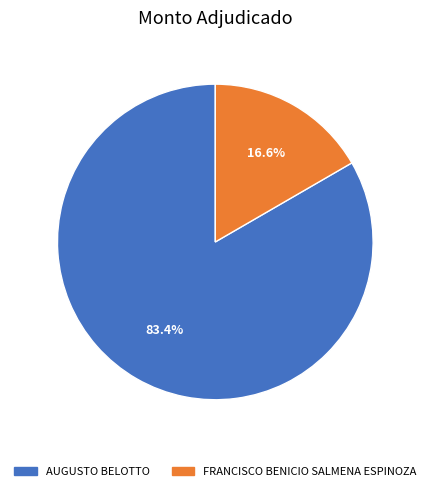

To the nearest percent, what percentage of the pie is FRANCISCO BENICIO SALMENA ESPINOZA?

17%